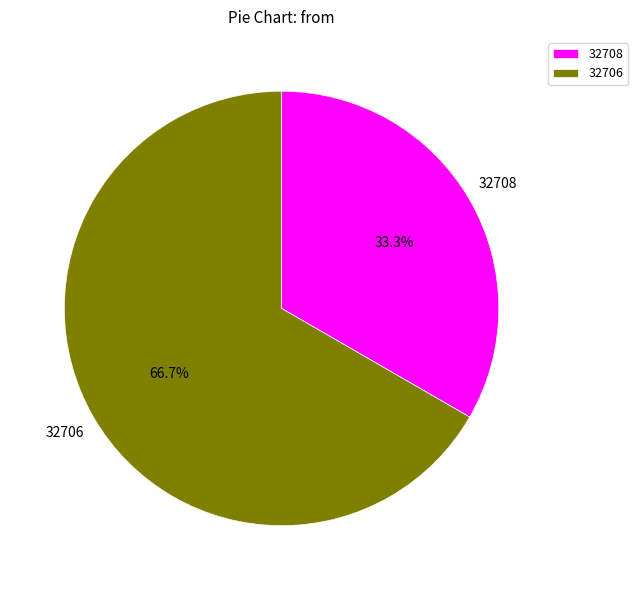

How many segments does this pie chart have?

2